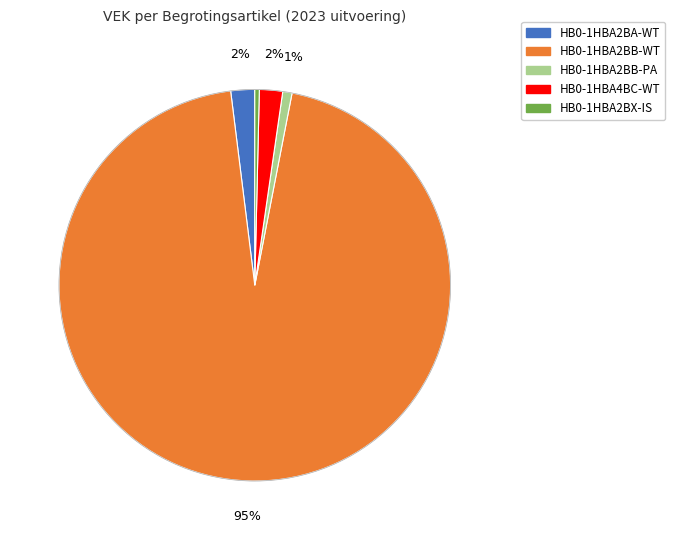

Which has a higher value, HB0-1HBA2BA-WT or HB0-1HBA2BX-IS?

HB0-1HBA2BA-WT